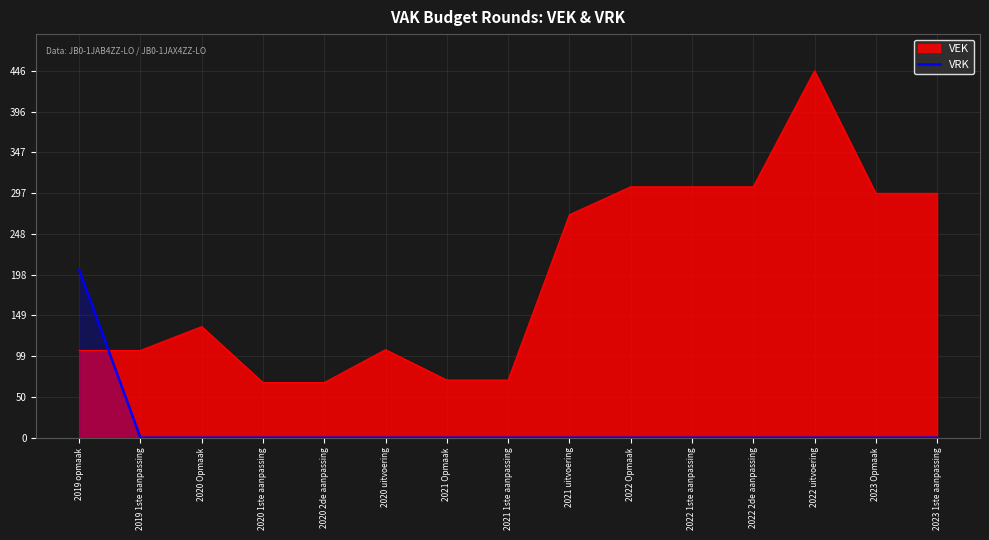

Is it true that the value at 2019 opmaak is 204?

True